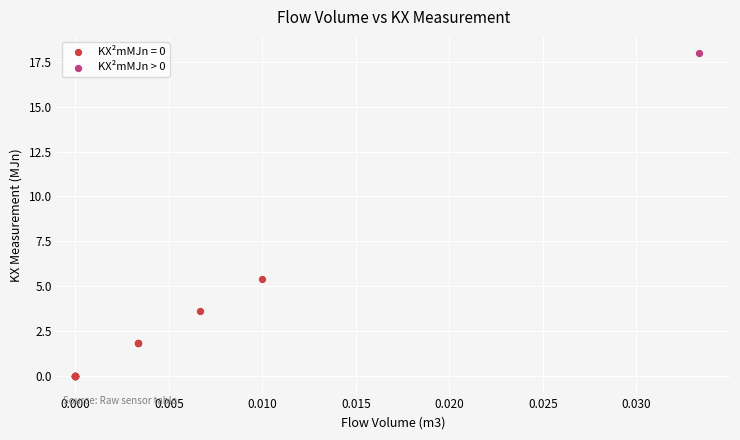

Which series contains the lowest Y value?

KX²mMJn = 0